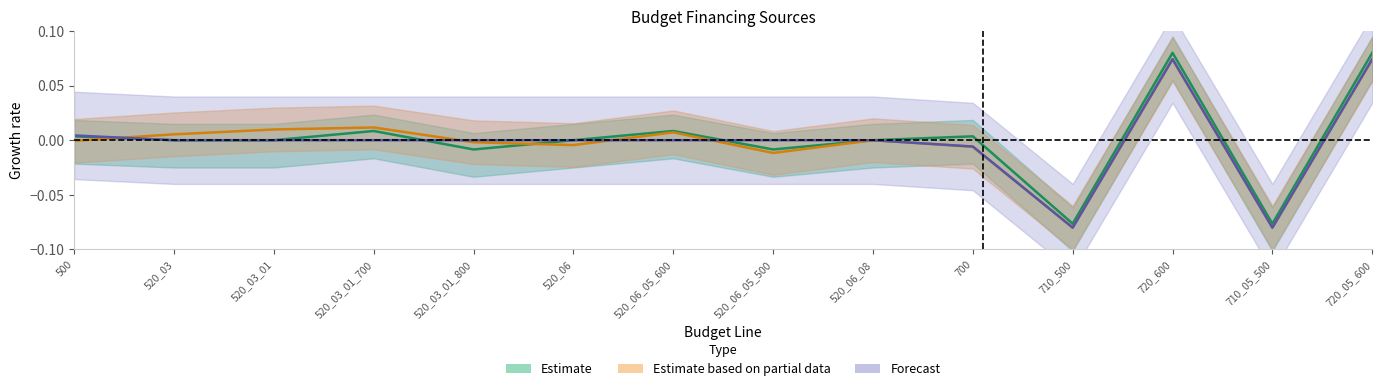

What position from the left is 720_600?

12